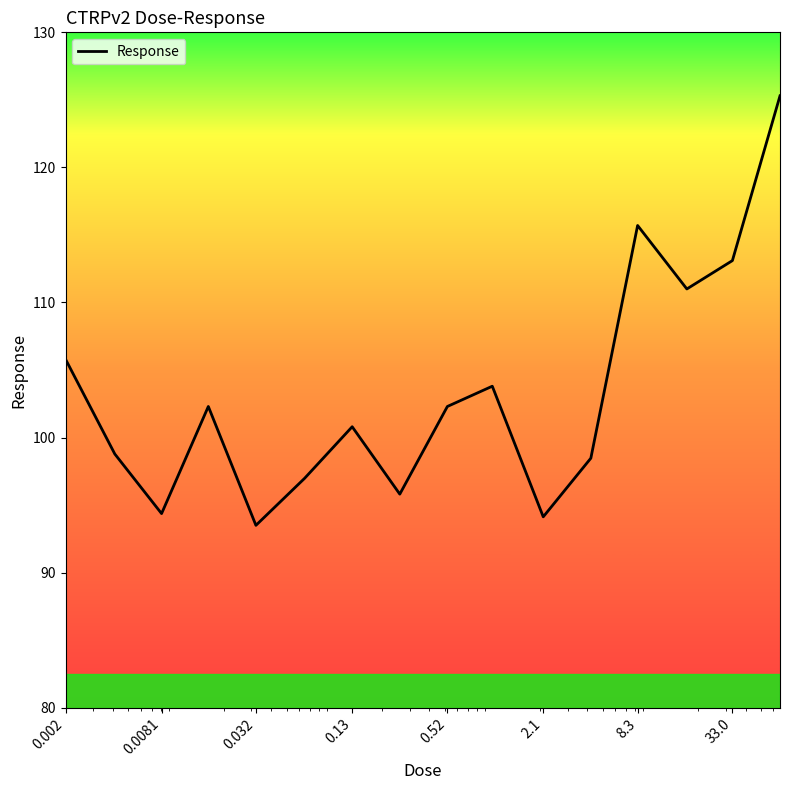

What is the difference between the second highest and second lowest values?

21.6